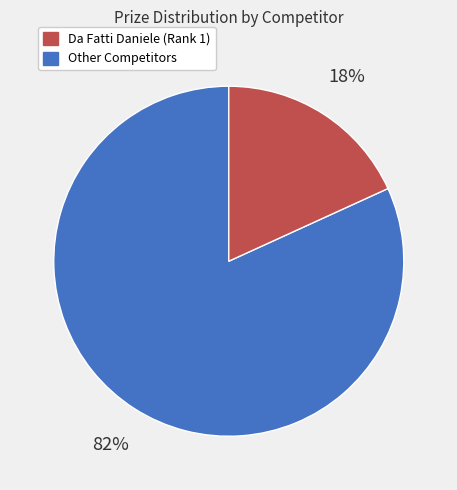

To the nearest percent, what is the average slice percentage?

50%